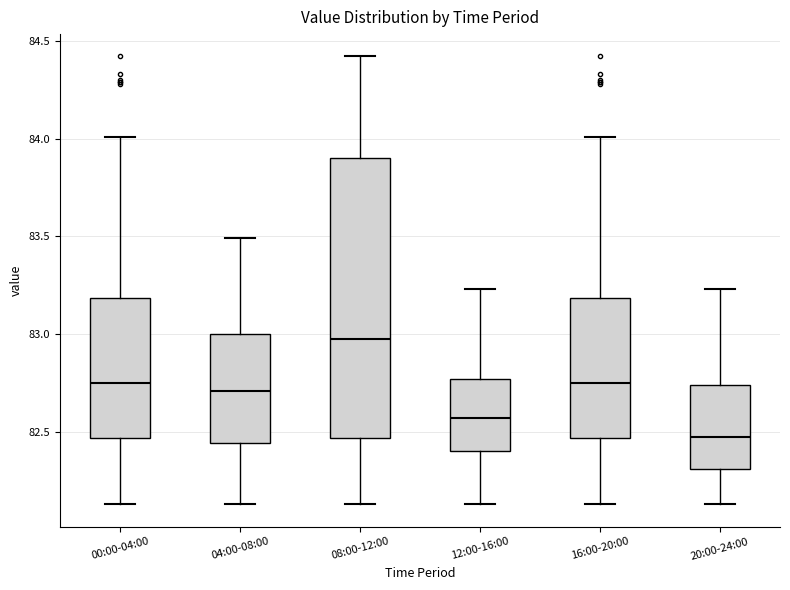

Reading left to right, read every box against the y-axis: the position of its median line, the range the box covers, and the ends of its whiskers. The values are not printed on the chart, so give them approximately, as read against the axis.

00:00-04:00: median 82.75, box 82.45 to 83.20, whiskers 82.15 to 84.00
04:00-08:00: median 82.70, box 82.45 to 83.00, whiskers 82.15 to 83.50
08:00-12:00: median 83.00, box 82.45 to 83.90, whiskers 82.15 to 84.40
12:00-16:00: median 82.55, box 82.40 to 82.75, whiskers 82.15 to 83.25
16:00-20:00: median 82.75, box 82.45 to 83.20, whiskers 82.15 to 84.00
20:00-24:00: median 82.50, box 82.30 to 82.75, whiskers 82.15 to 83.25